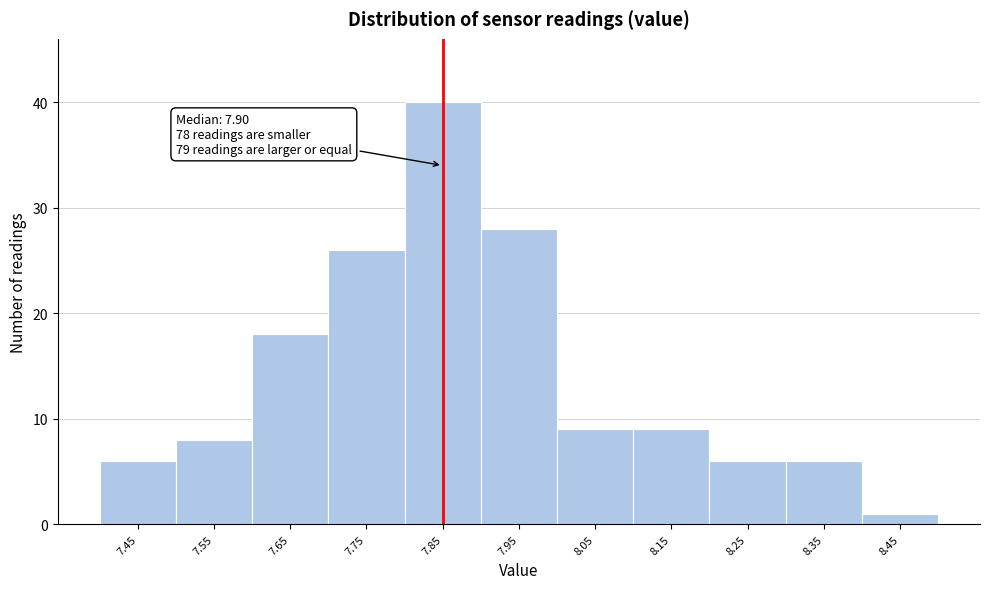

Reading right to left, list all the values displayed in this chart.

8.45=1	8.35=6	8.25=6	8.15=9	8.05=9	7.95=28	7.85=40	7.75=26	7.65=18	7.55=8	7.45=6